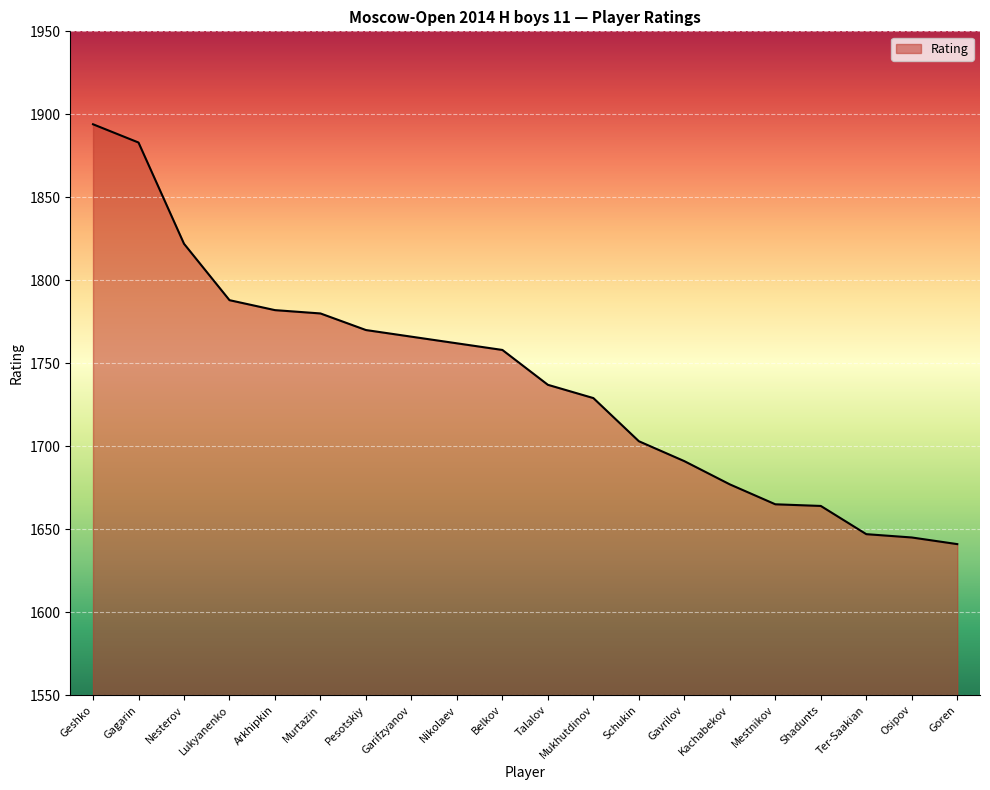

What value does the data have at Talalov, to the nearest 10?

1740